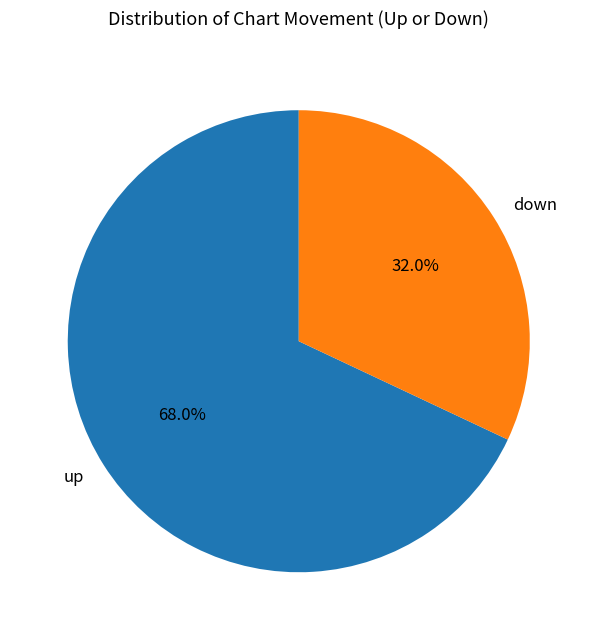

How many slices are in this pie chart?

2